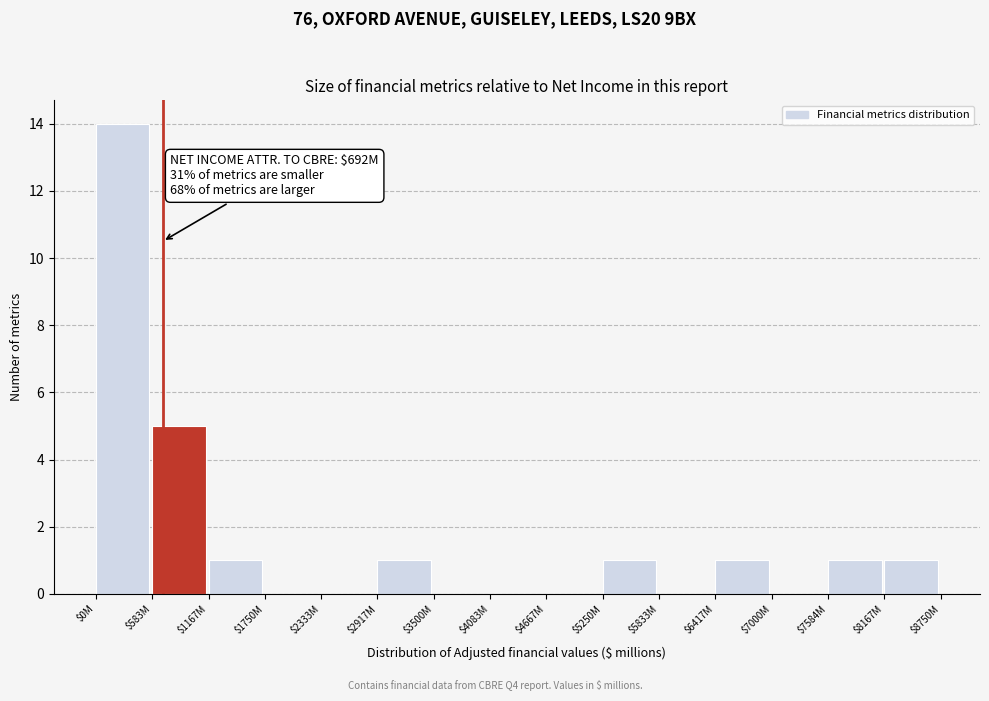

Which label corresponds to the largest value in the chart?

$0M